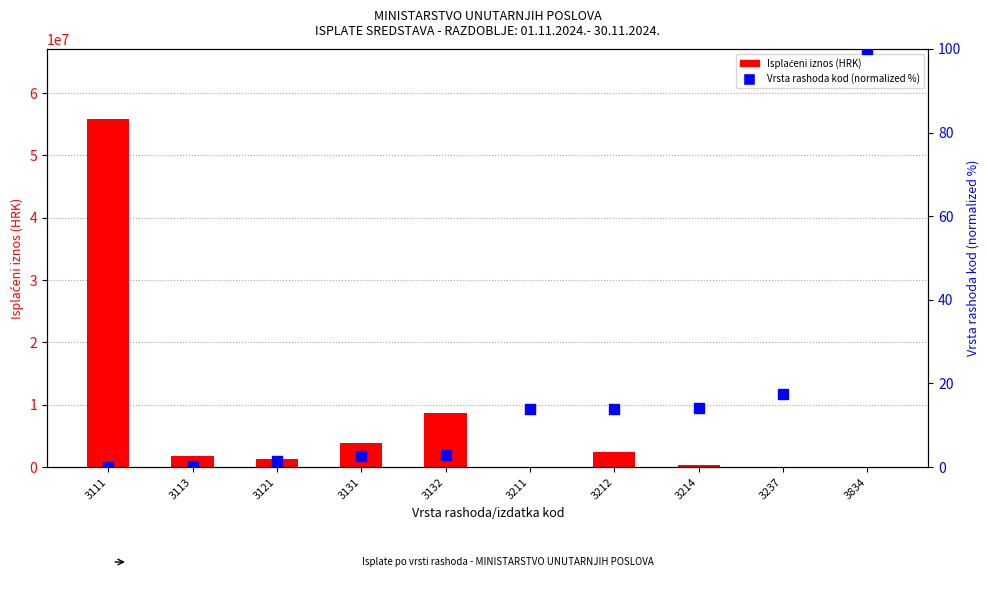

Is the value of Vrsta rashoda kod (normalized %) at 3834 greater than the value of Isplaćeni iznos (HRK) at 3111?

No